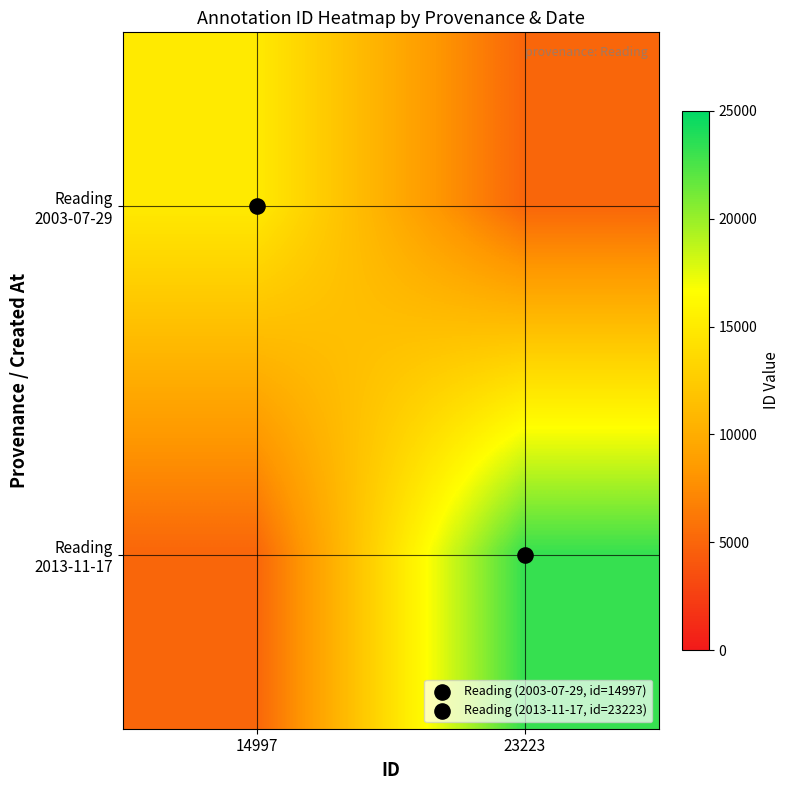

Which series has the largest total across all categories?

Reading 2013-11-17